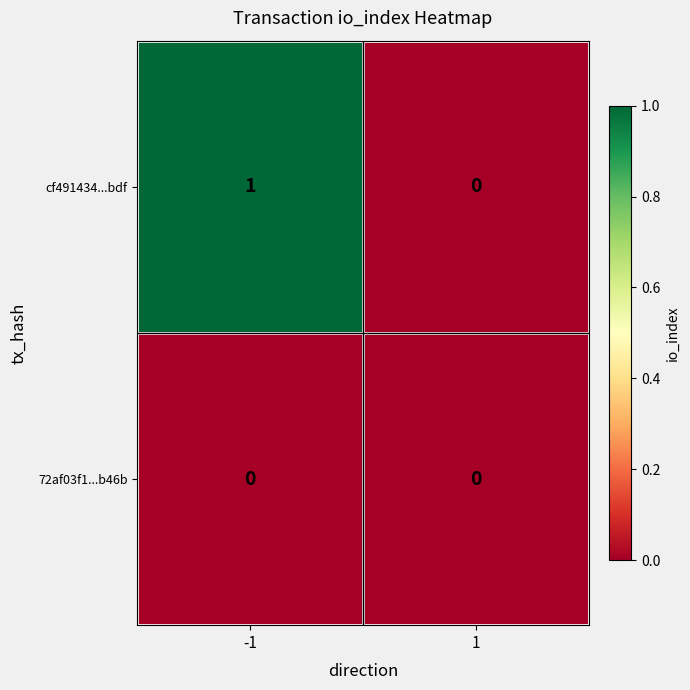

List the series in order of their overall mean, lowest first.

72af03f1...b46b, cf491434...bdf